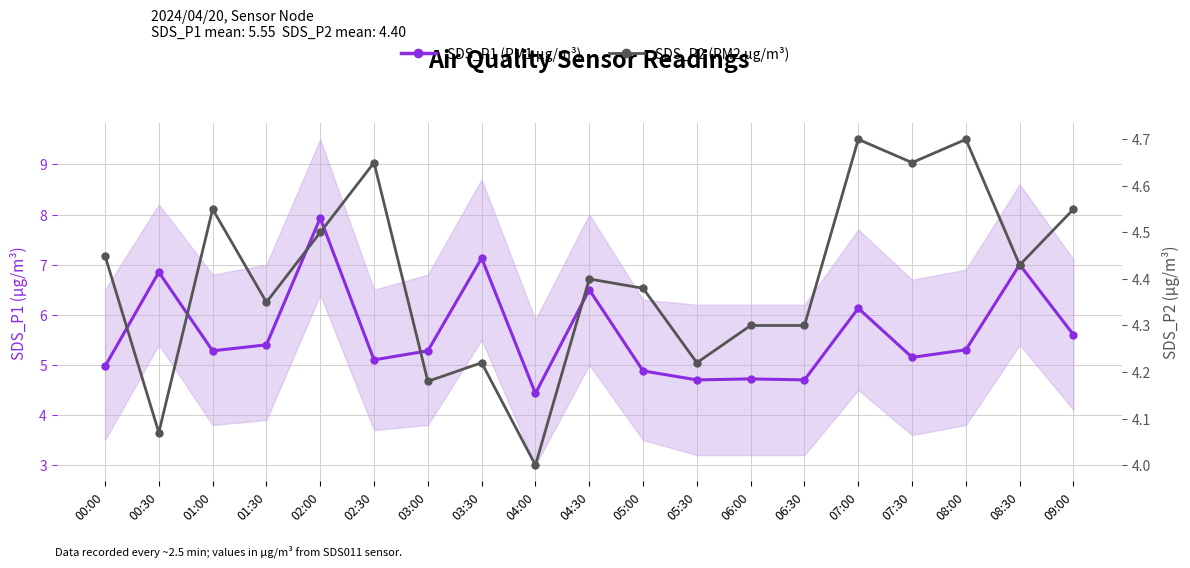

Reading left to right, extract all data points from this chart.

SDS_P1 (PM1): 5.0	6.8	5.3	5.4	7.9	5.1	5.3	7.1	4.4	6.5	4.9	4.7	4.7	4.7	6.1	5.2	5.3	7.0	5.6
SDS_P2 (PM2): 4.5	4.1	4.5	4.3	4.5	4.7	4.2	4.2	4.0	4.4	4.4	4.2	4.3	4.3	4.7	4.7	4.7	4.4	4.5